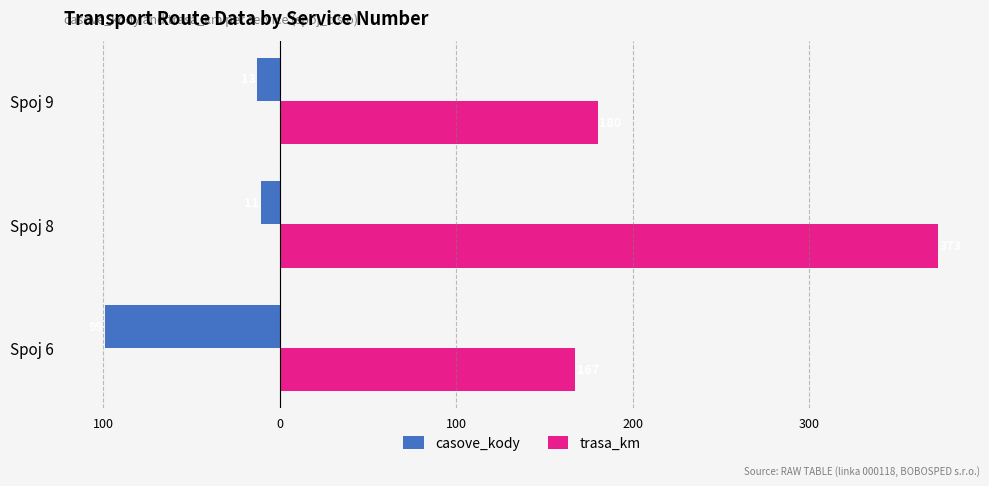

What is the difference between the second highest and minimum values in the trasa_km series?

13